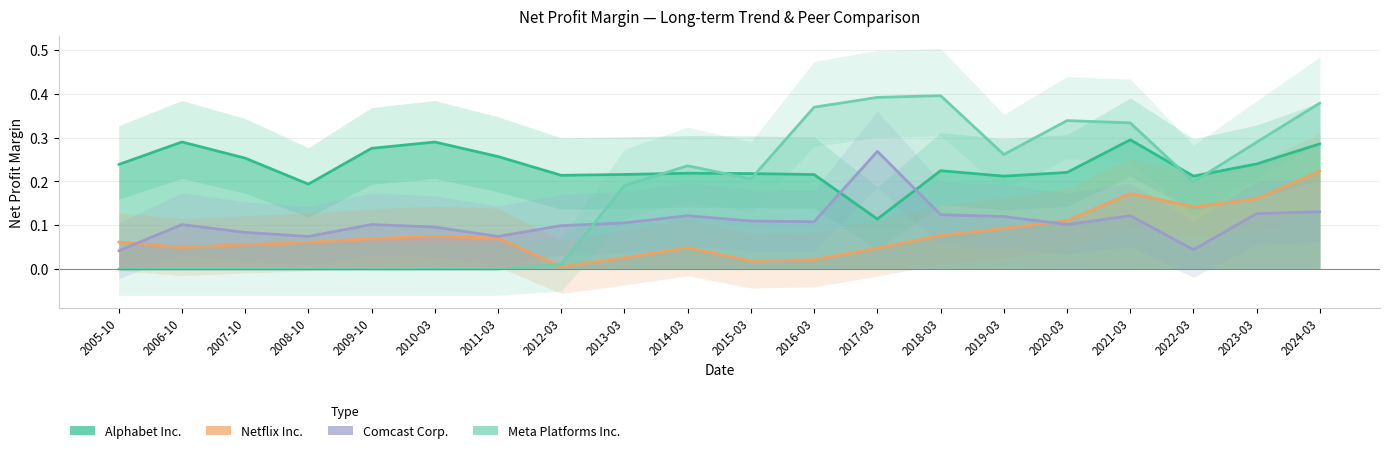

What position from the right is 2022-03?

3